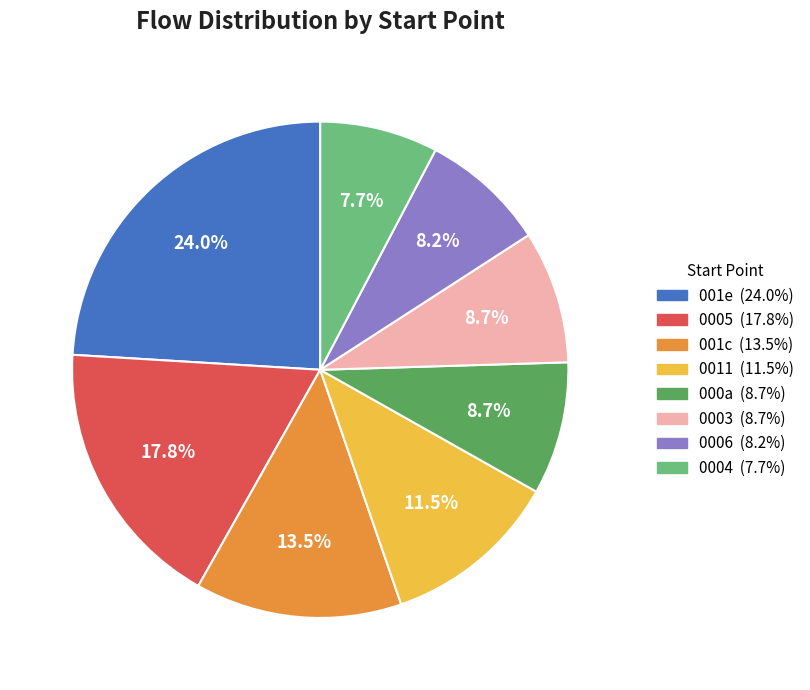

To the nearest percent, what is the average slice percentage?

12%